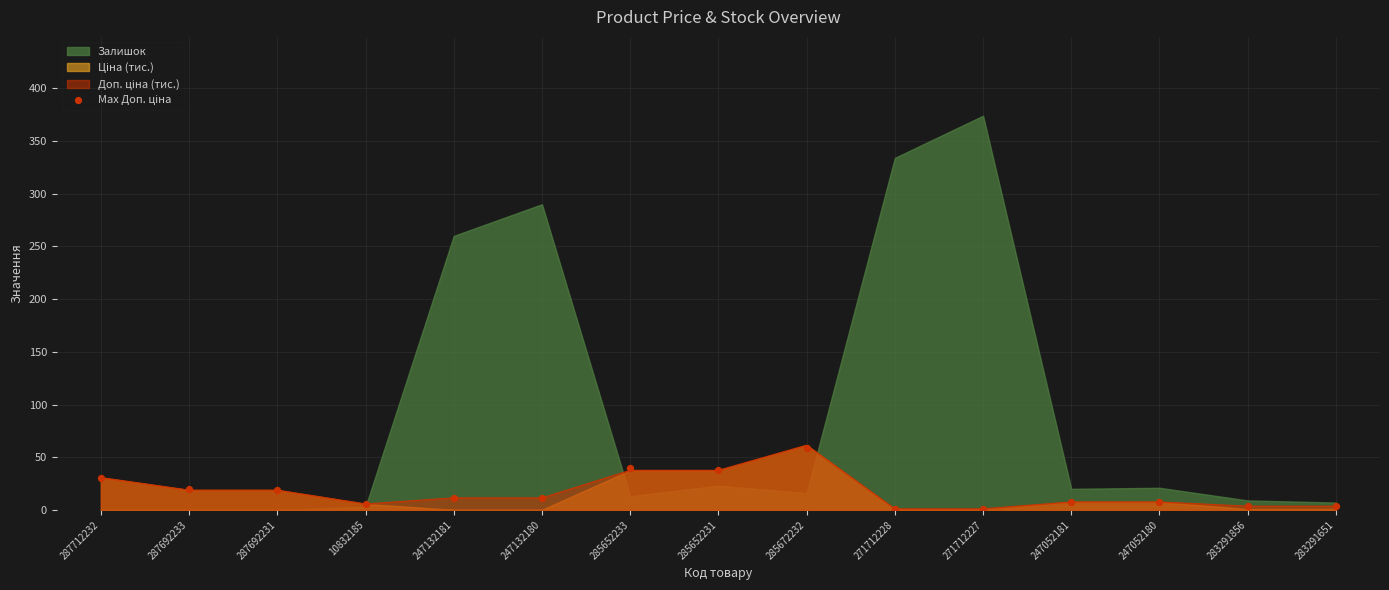

Approximately how many times larger is the value at 287692231 compared to 247132180?

1.7